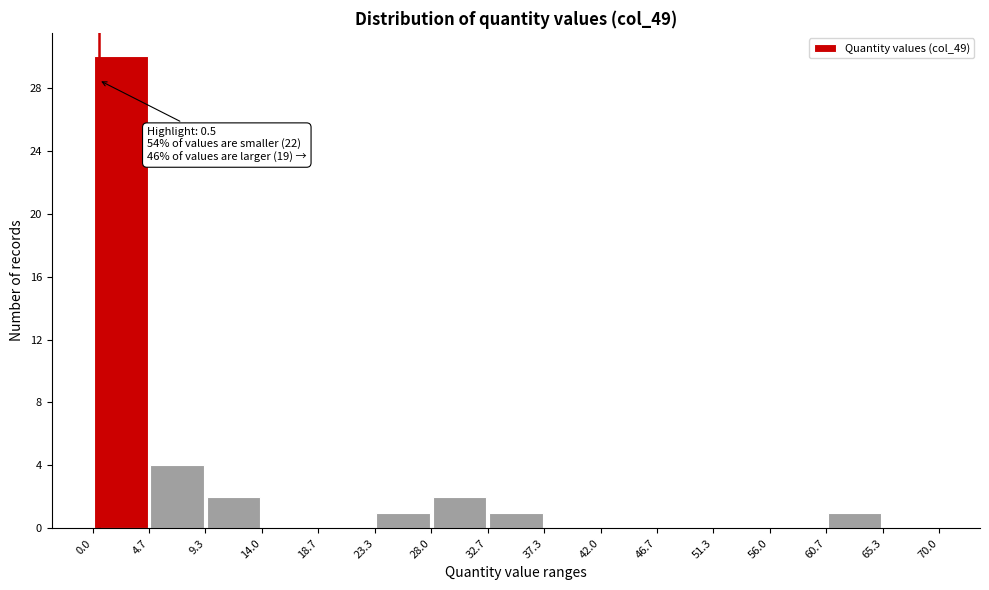

Which range on the x-axis has the tallest bar?

0.0 to 4.7